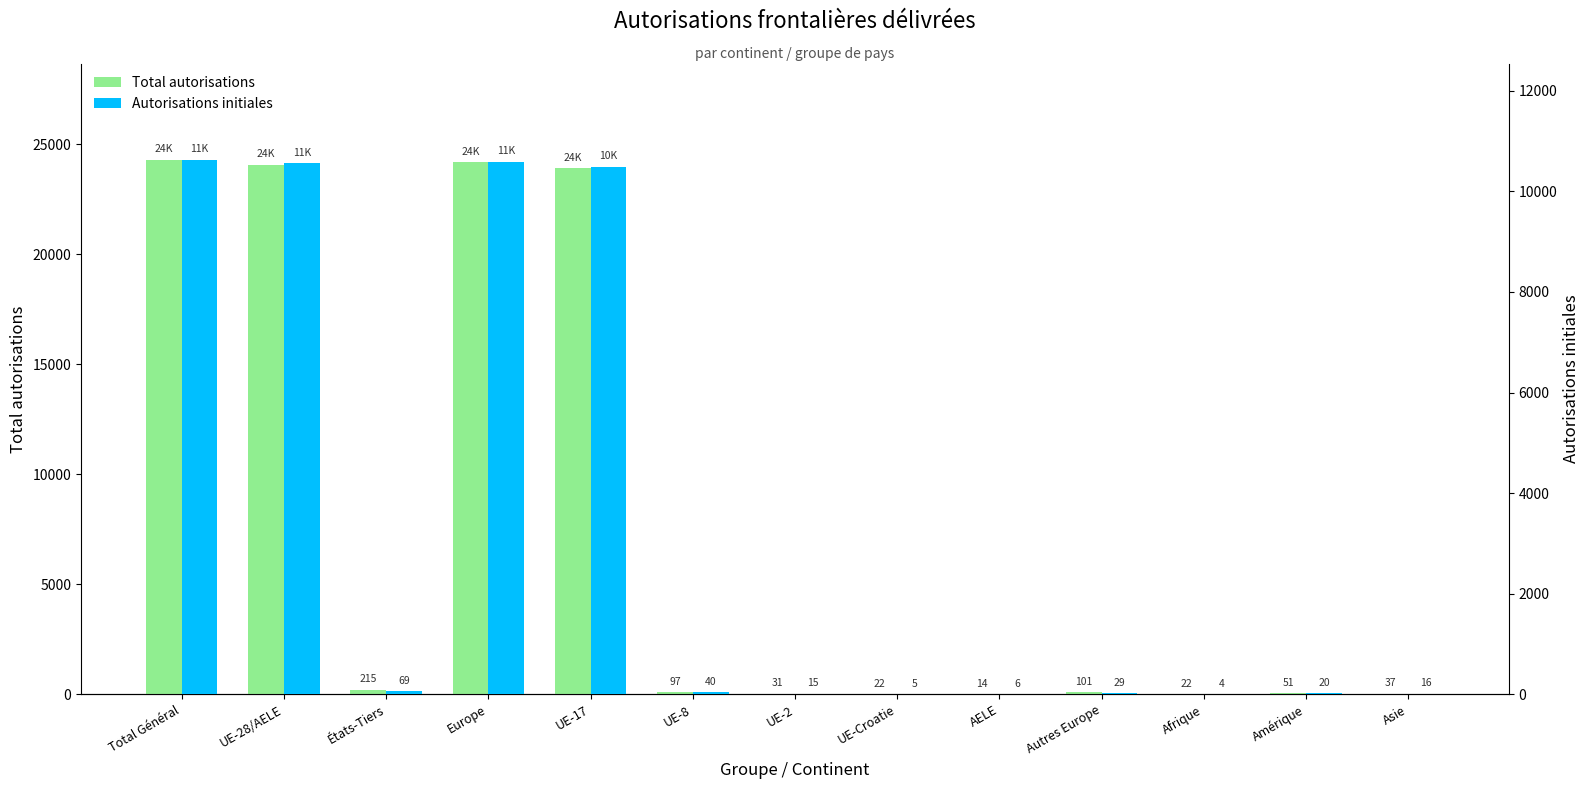

Which category has the highest value across all series?

Total Général